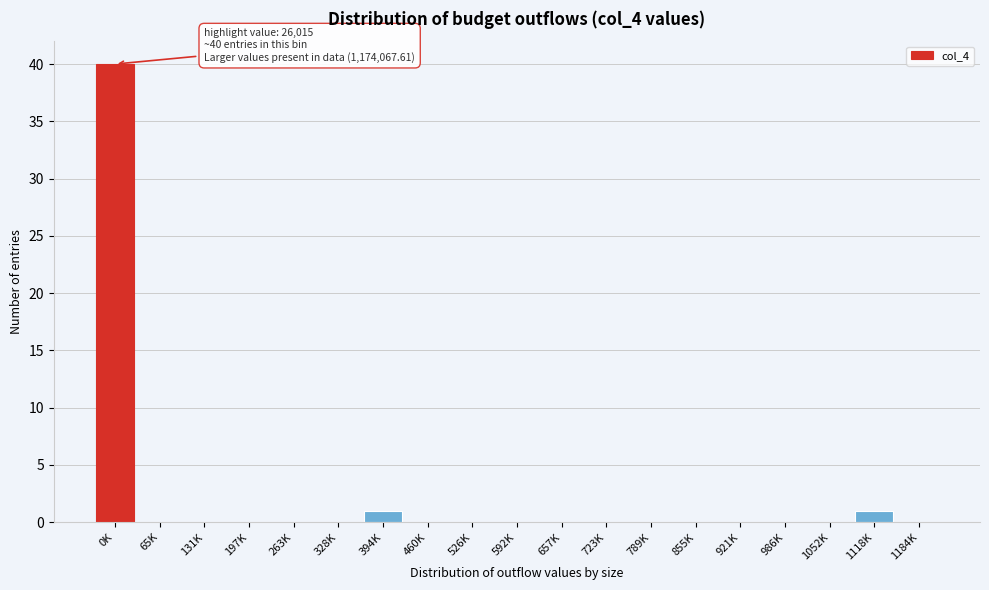

Reading left to right, transcribe all the data shown in this chart.

0K=40	65K=0	131K=0	197K=0	263K=0	328K=0	394K=1	460K=0	526K=0	592K=0	657K=0	723K=0	789K=0	855K=0	921K=0	986K=0	1052K=0	1118K=1	1184K=0